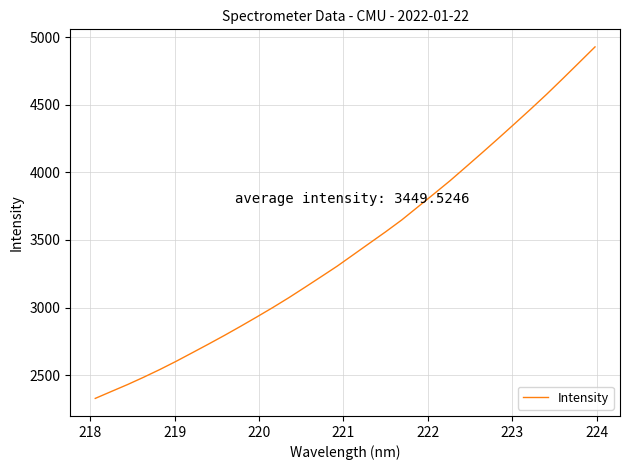

What is the difference between the maximum and minimum values?

2599.4